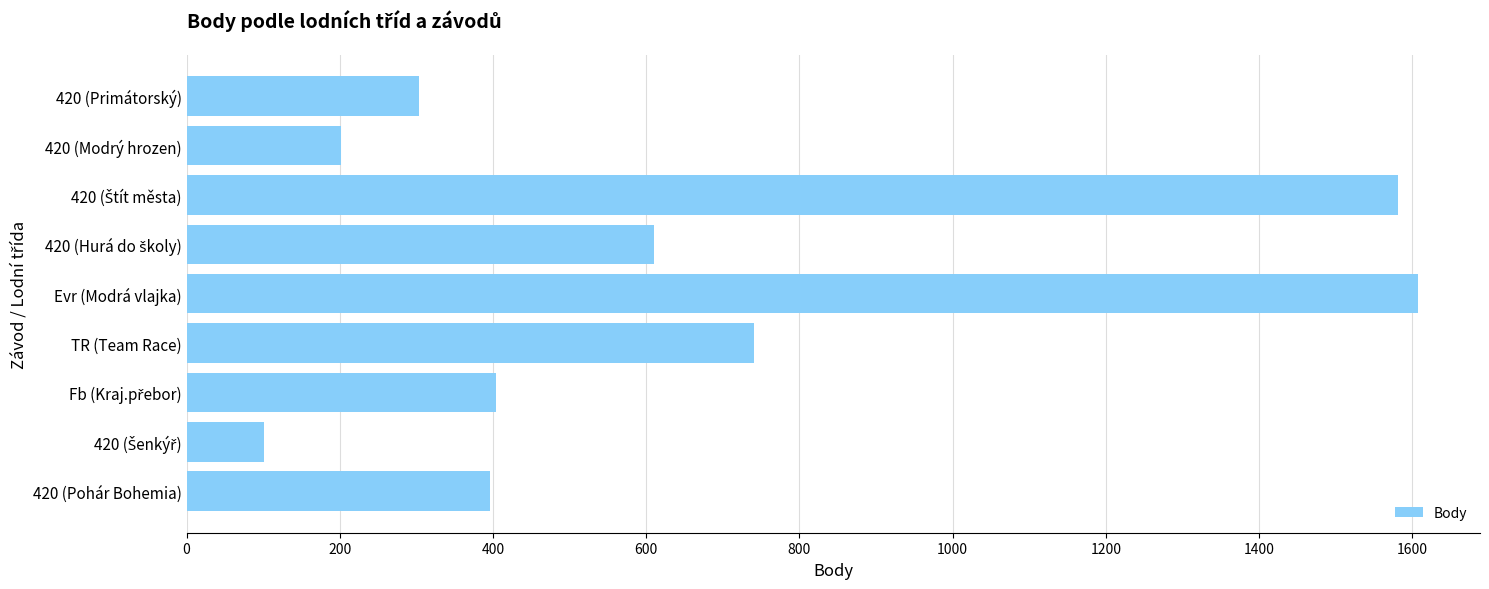

The chart shows a value of 741 at TR (Team Race). True or false?

True